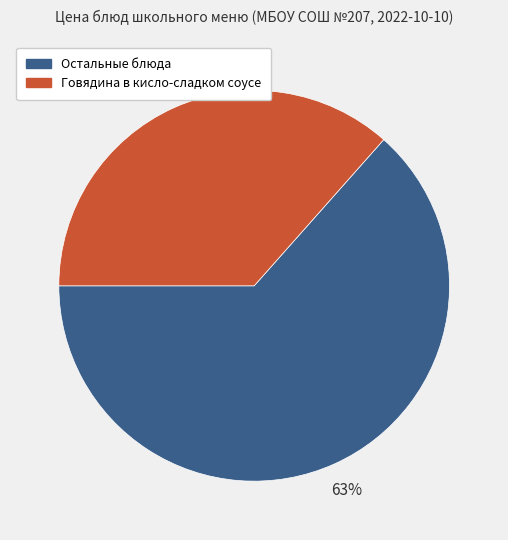

Is there any slice that represents more than half of the pie?

Yes